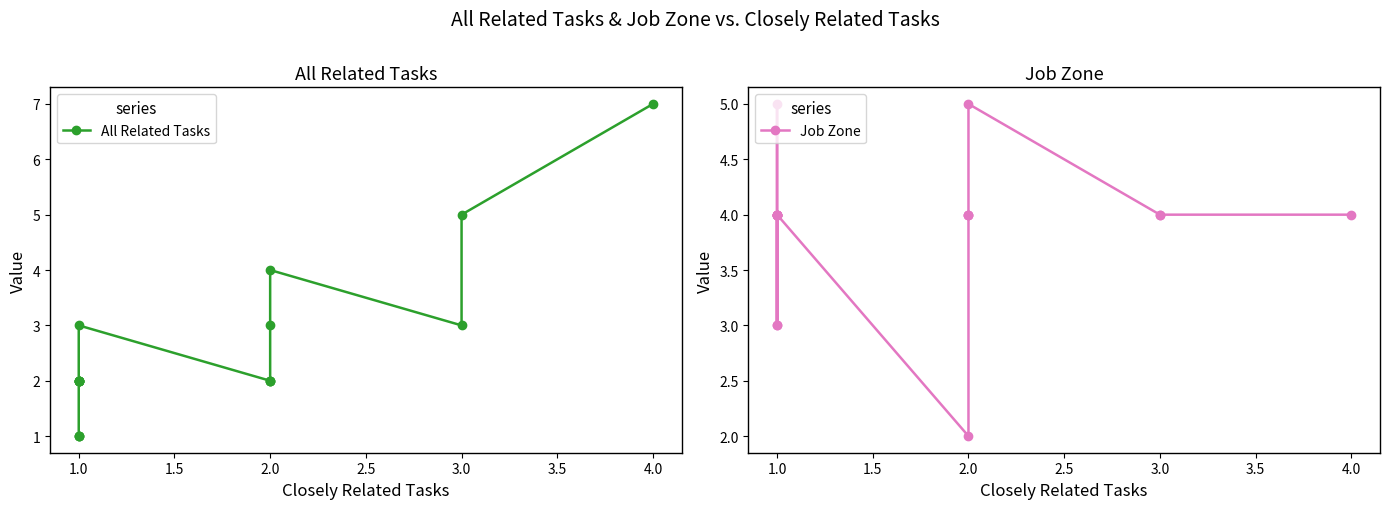

How many data points in Job Zone are above 4?

2